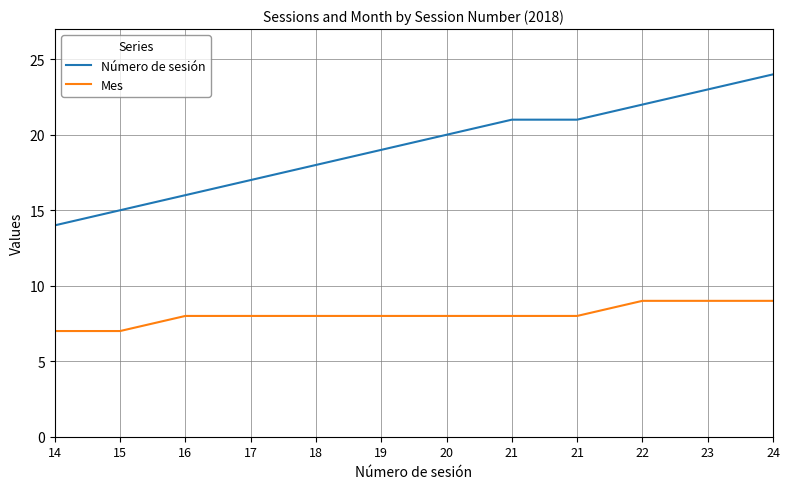

How many lines are shown in the chart?

2